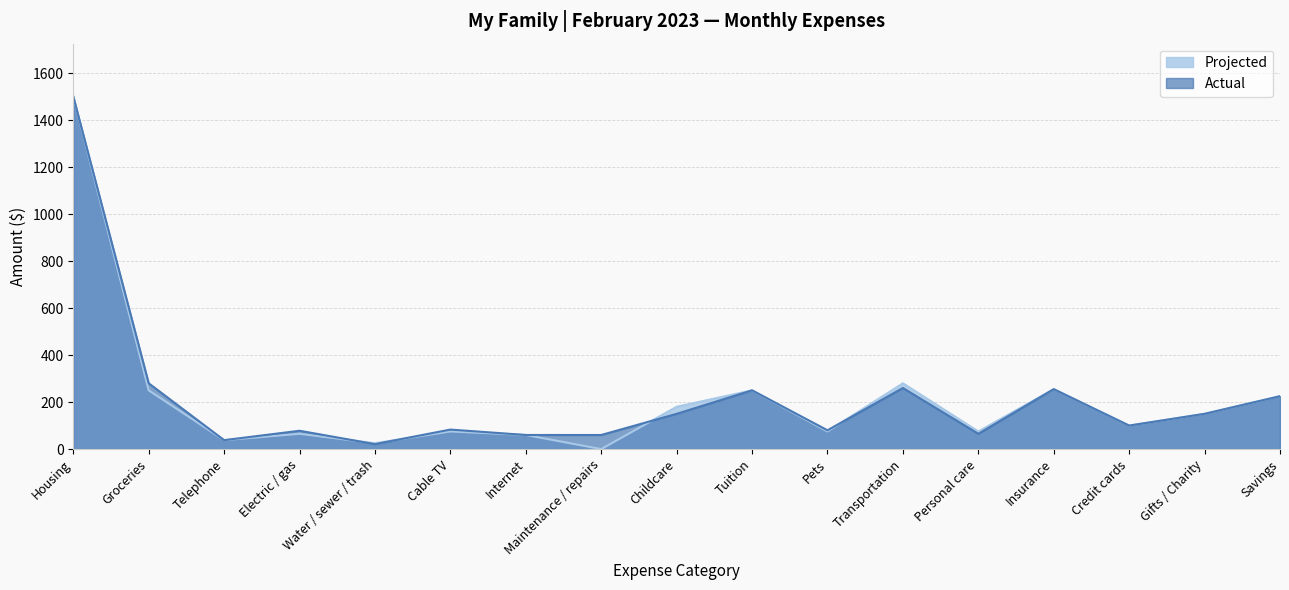

What is the approximate value of Actual at Personal care, to the nearest 10?

60